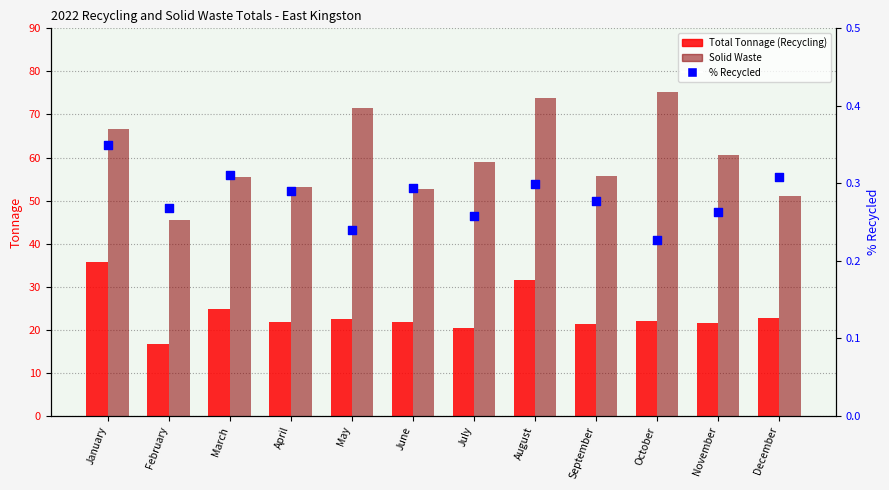

Which series reaches the minimum Y coordinate?

% Recycled